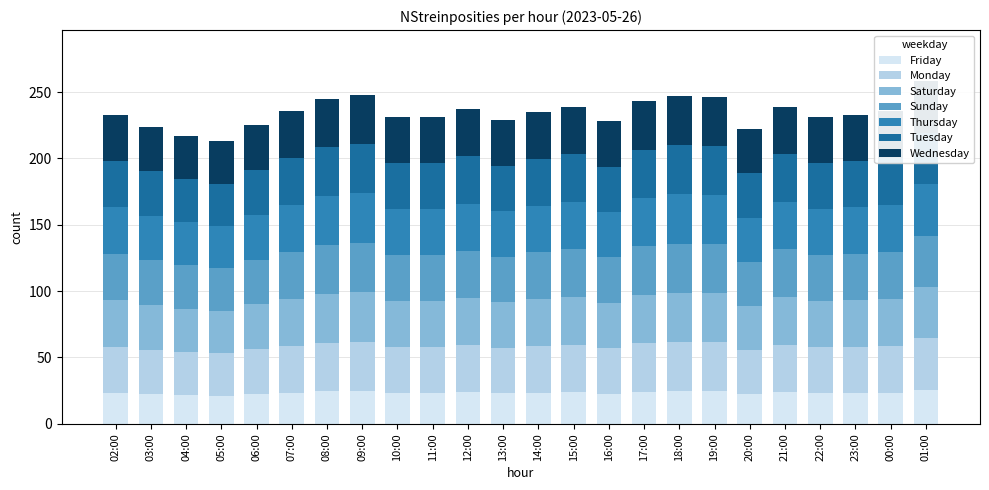

What is the ratio of the value at 04:00 to the value at 00:00?

0.9